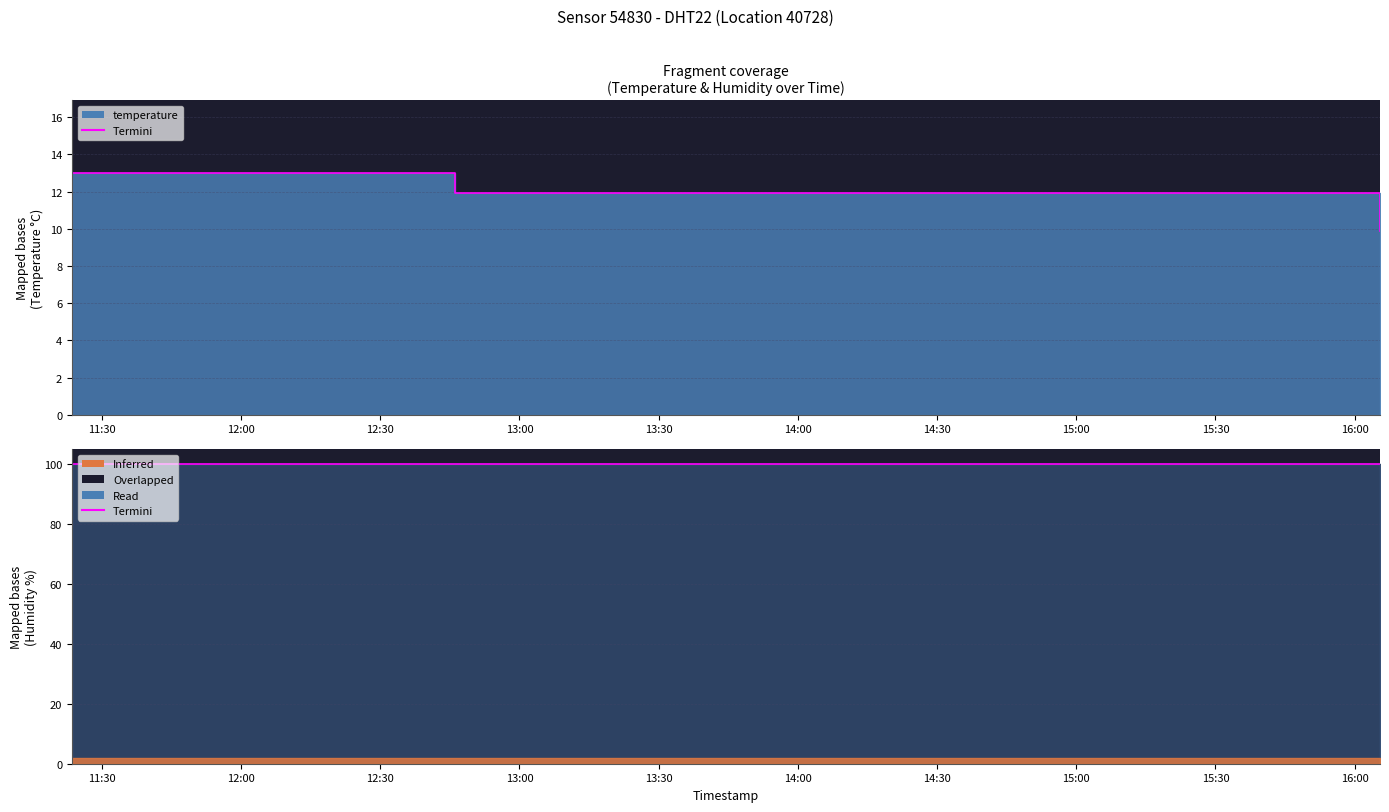

At which category does the chart reach its minimum across all series?

2022-11-04T16:05:27